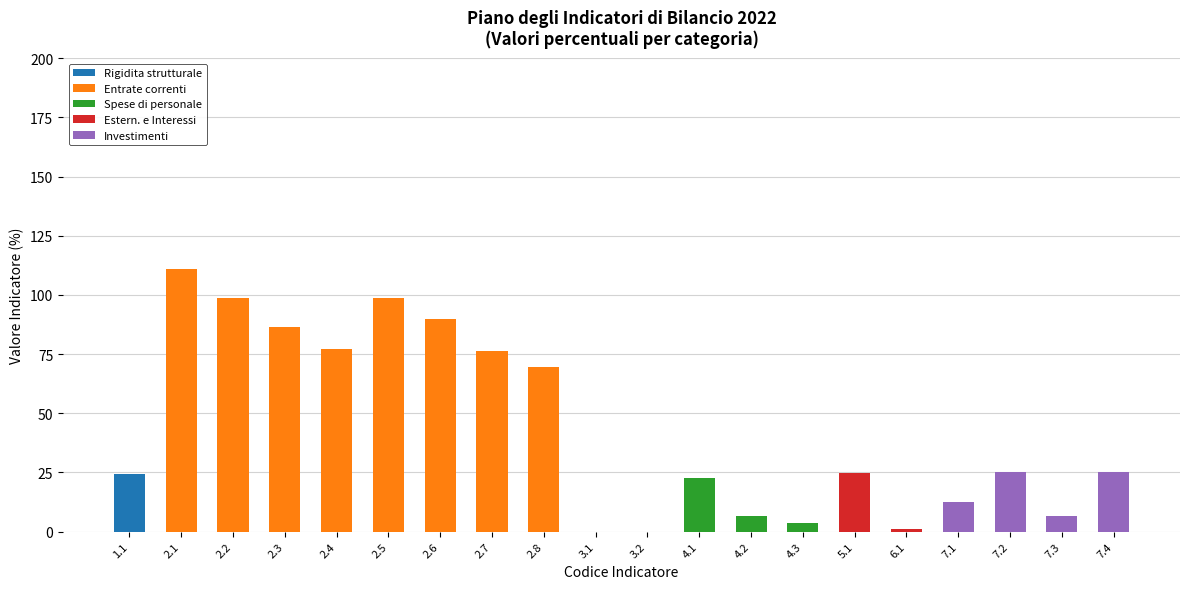

What is the total value across all series at 2.3?

86.6